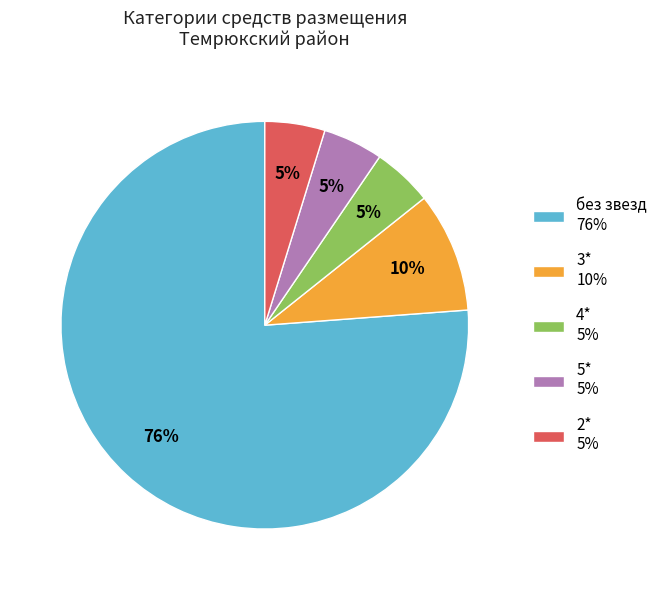

To the nearest percent, what is the combined percentage of 5* and 2*?

10%